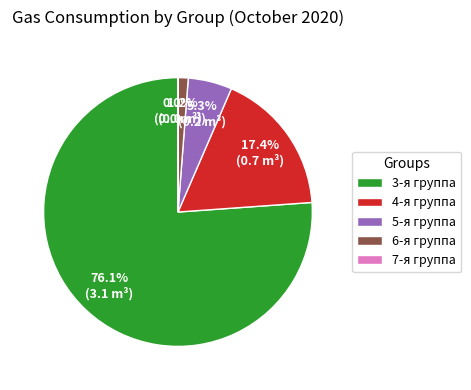

What percentage is the 5-я группа slice, to the nearest percent?

5%